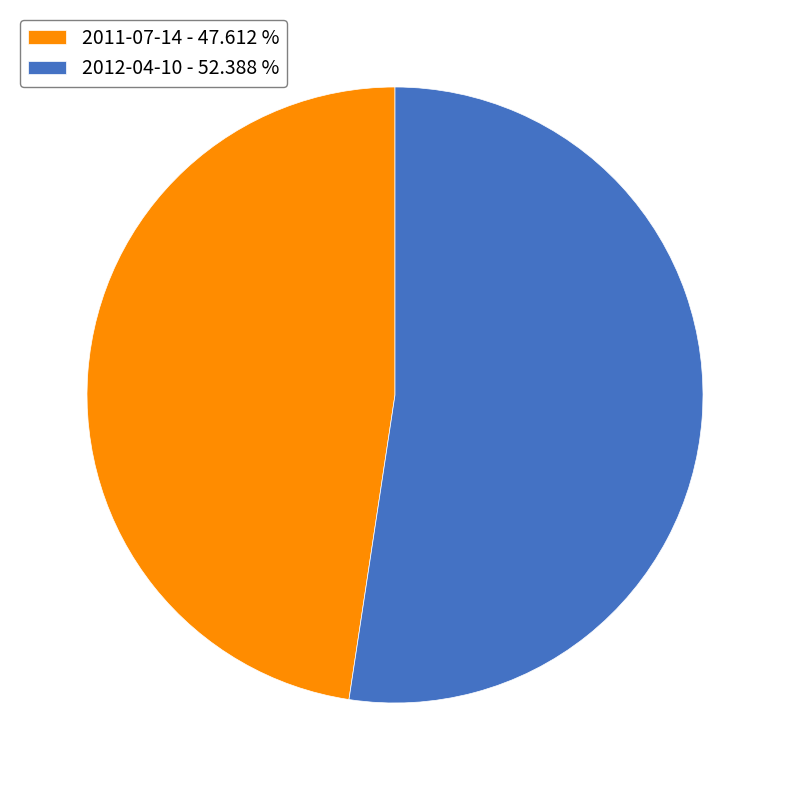

What is the smallest slice in the pie chart?

2011-07-14